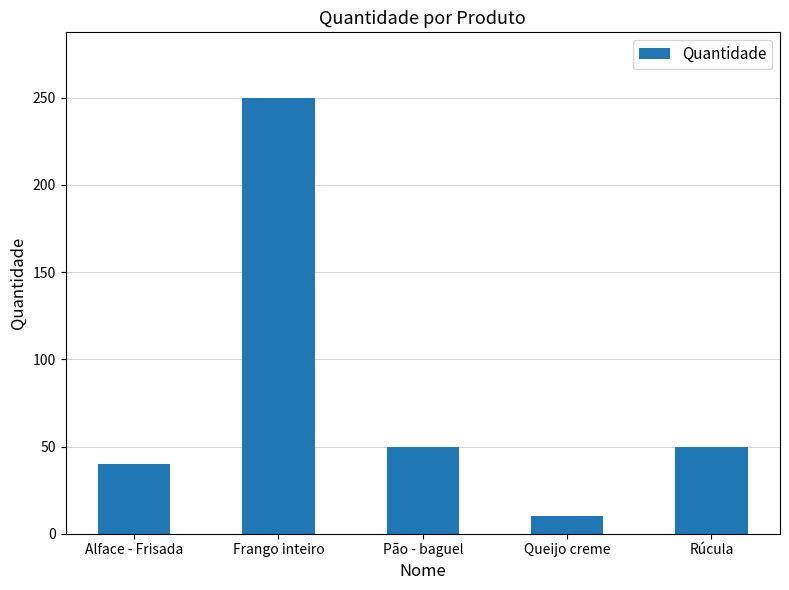

Count the number of data series in this chart.

1